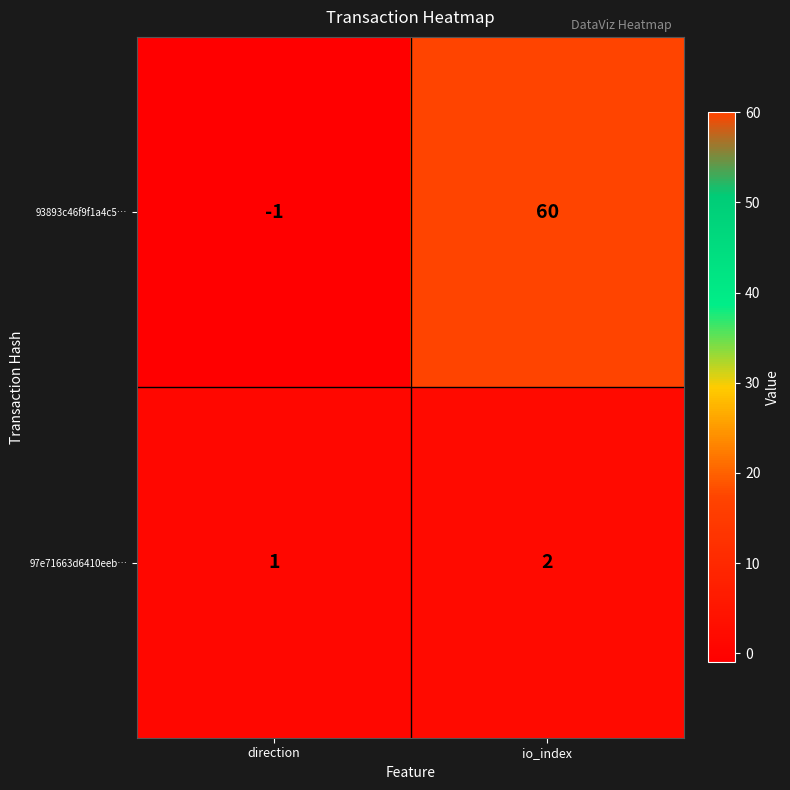

What is the average value of the 93893c46f9f1a4c5… series?

30